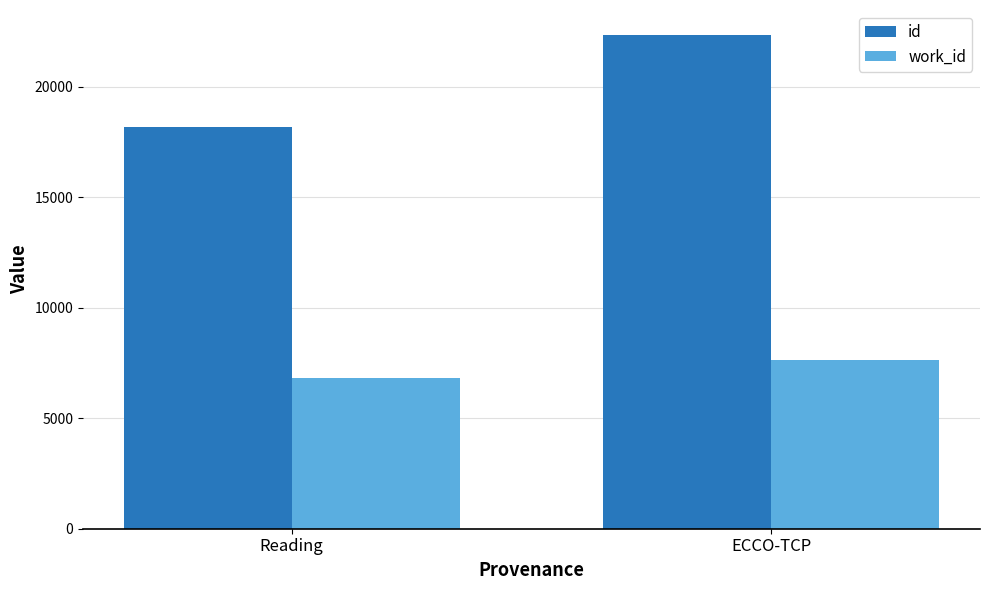

What is the label of the 1st bar from the right?

ECCO-TCP